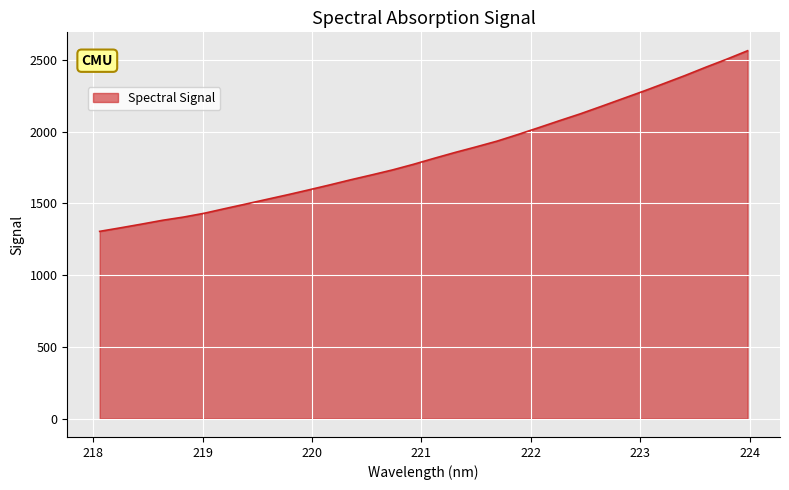

What is the difference between the maximum and minimum values?

1258.7